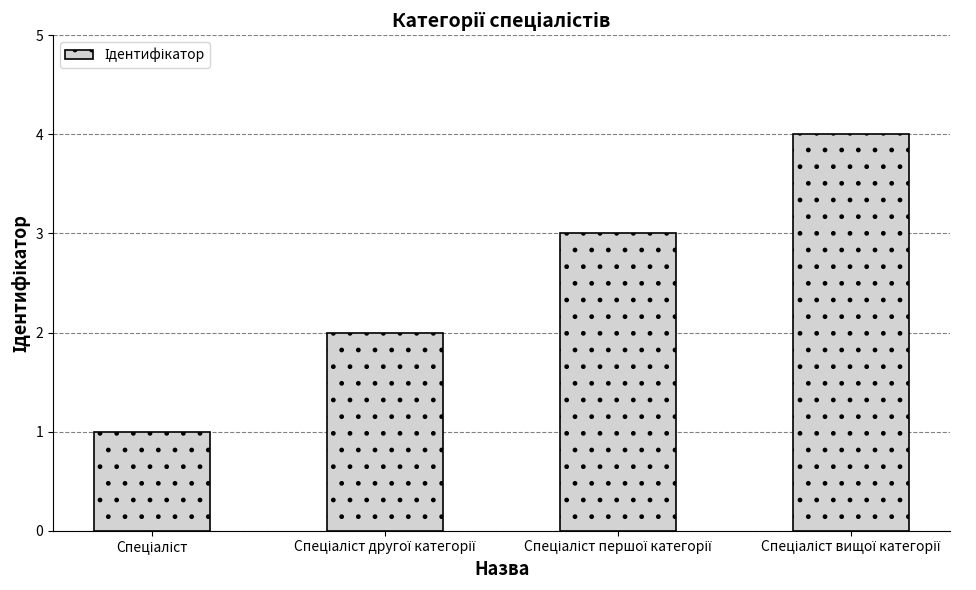

Does the chart contain any negative values?

No